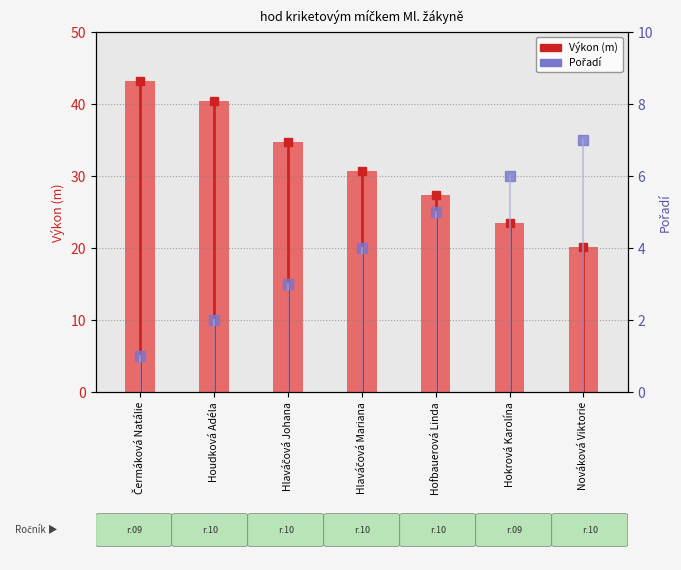

What are all the series names shown in the legend?

Výkon, Pořadí